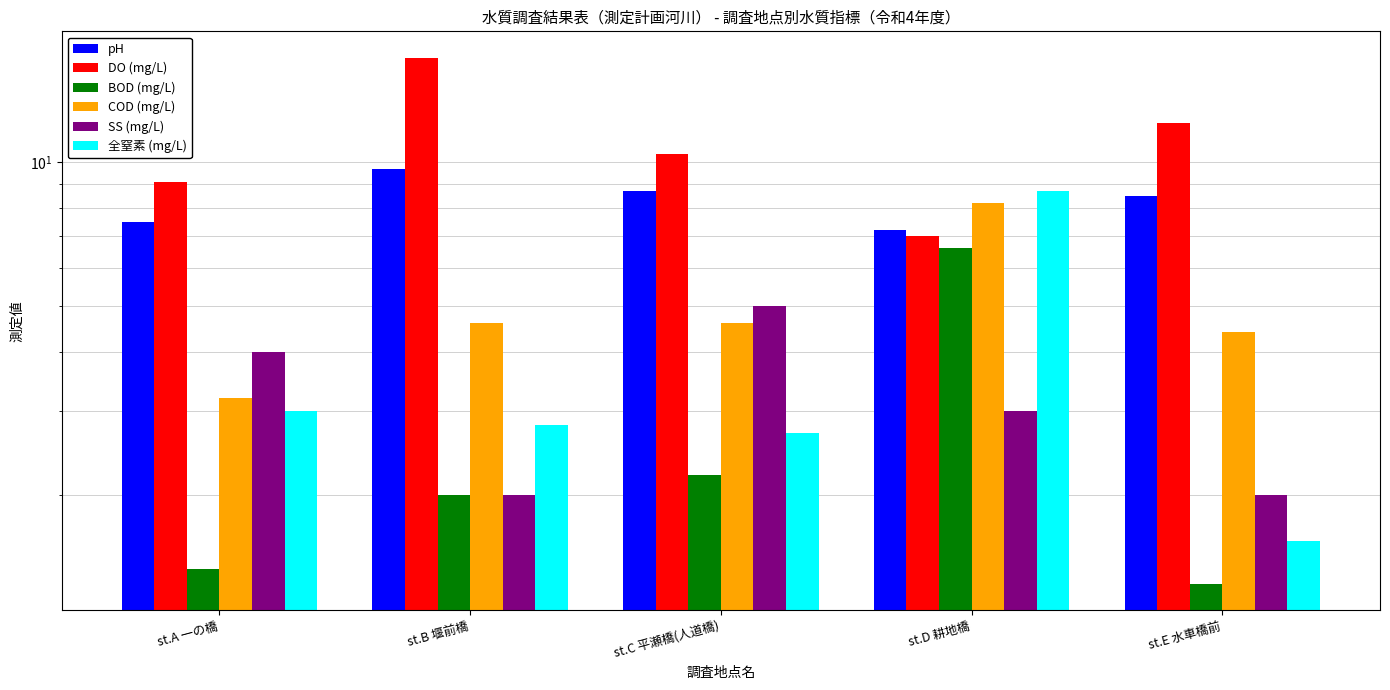

The value of 全窒素 (mg/L) at st.B 堰前橋 is 2.8. True or false?

True